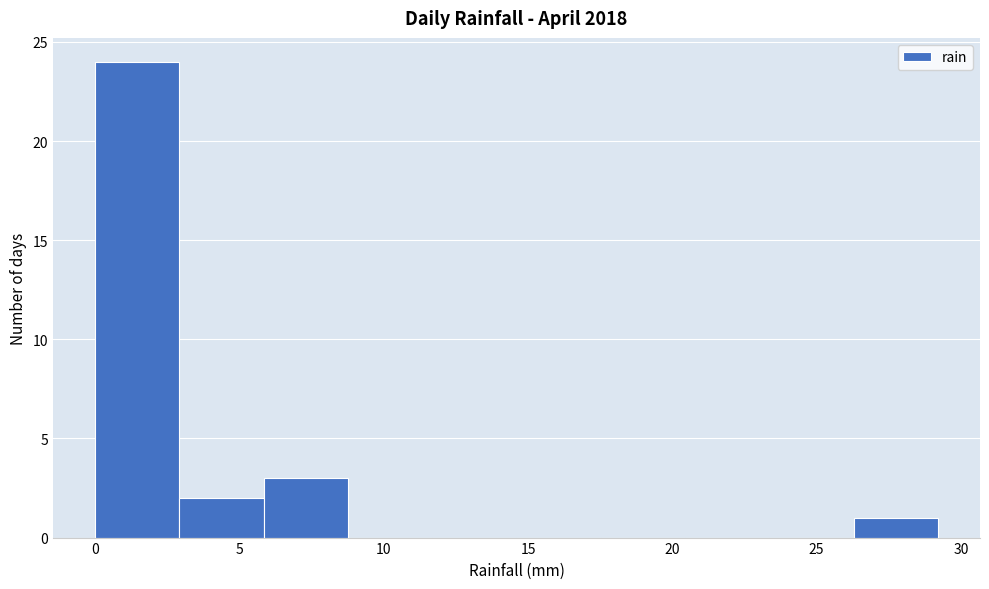

Reading left to right, list every bar in this chart as the range it spans on the x-axis followed by its height. Neither the bar edges nor the heights are printed on the chart, so give them approximately, as read against the axes.

0.0 to 3.0: 24
3.0 to 6.0: 2
6.0 to 9.0: 3
9.0 to 11.5: 0
11.5 to 14.5: 0
14.5 to 17.5: 0
17.5 to 20.5: 0
20.5 to 23.5: 0
23.5 to 26.5: 0
26.5 to 29.0: 1